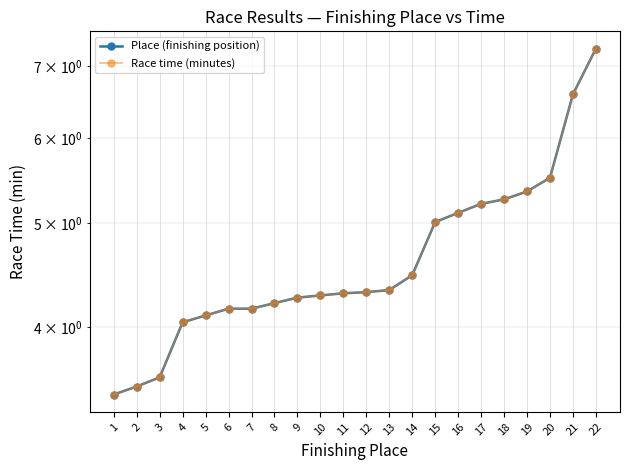

At which category does the chart reach its minimum across all series?

1